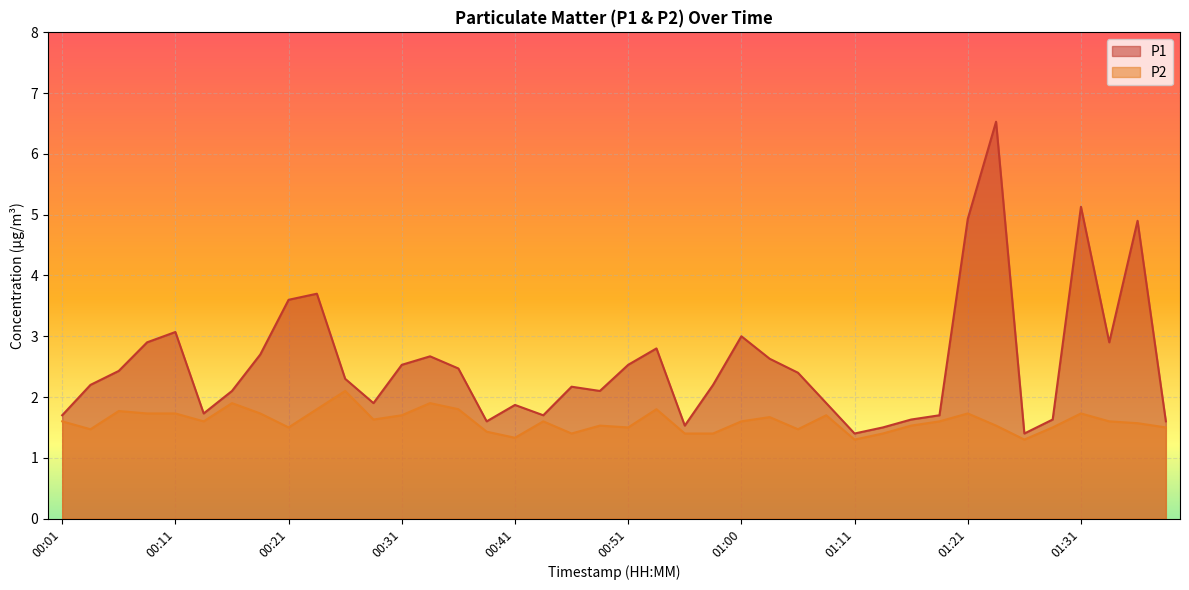

What are all the series names shown in the legend?

P1, P2